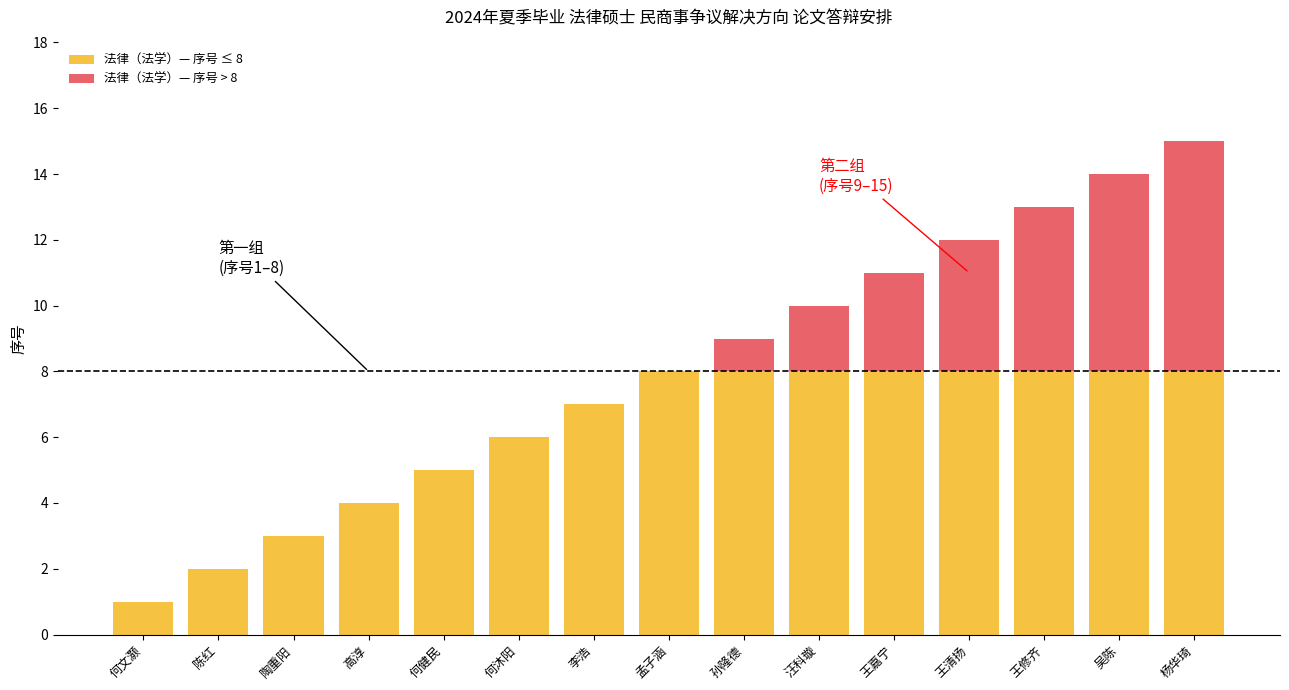

At which category is the sum across all series the highest?

杨华琦